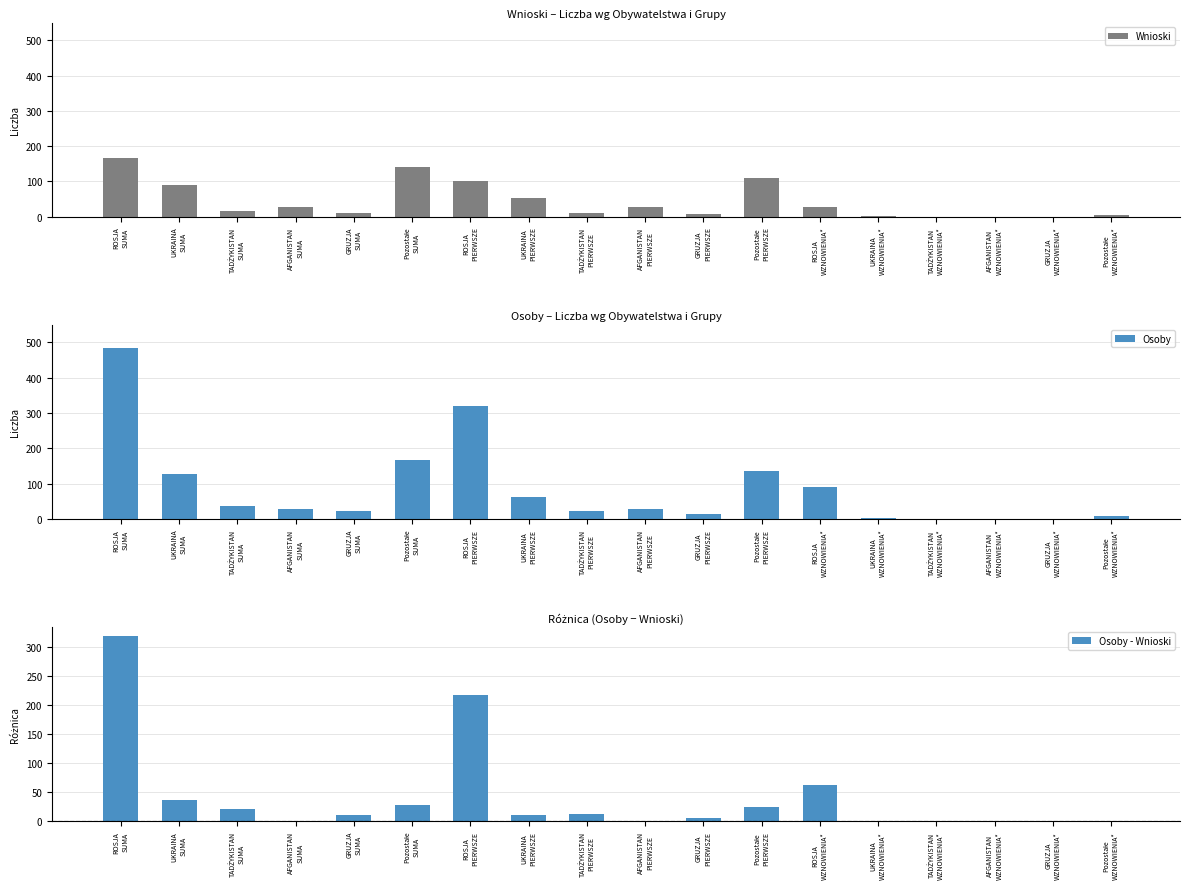

Reading left to right, transcribe all the data shown in this chart.

Wnioski: 165	90	15	28	12	140	102	52	11	27	9	110	27	3	0	0	0	6
Osoby: 483	127	36	28	22	167	319	62	23	27	15	135	90	3	0	0	0	7
Osoby - Wnioski: 318	37	21	0	10	27	217	10	12	0	6	25	63	0	0	0	0	1